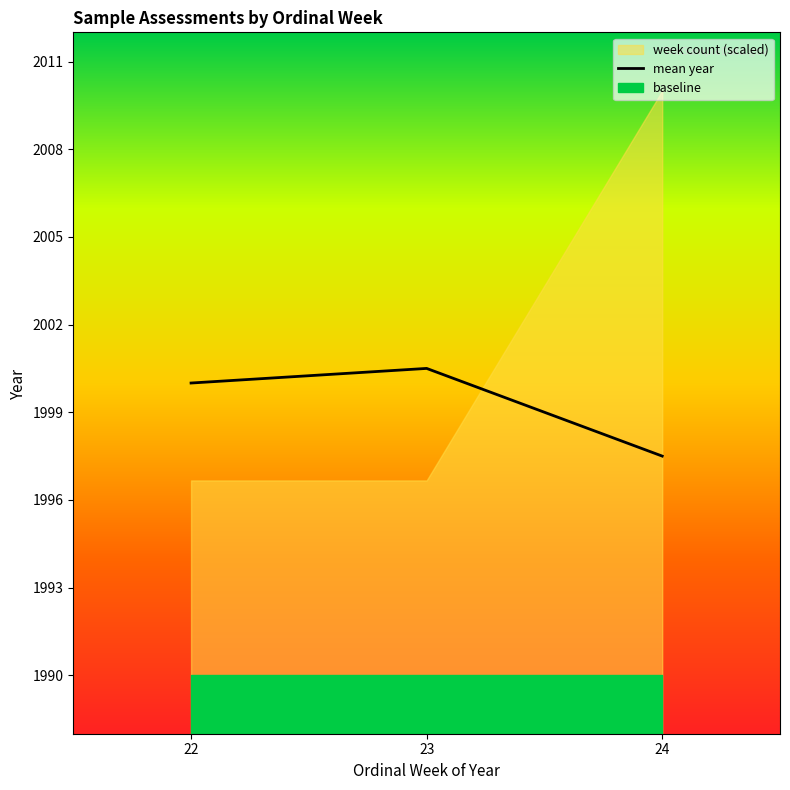

What is the ratio of the value at 22 to the value at 23?

1.0